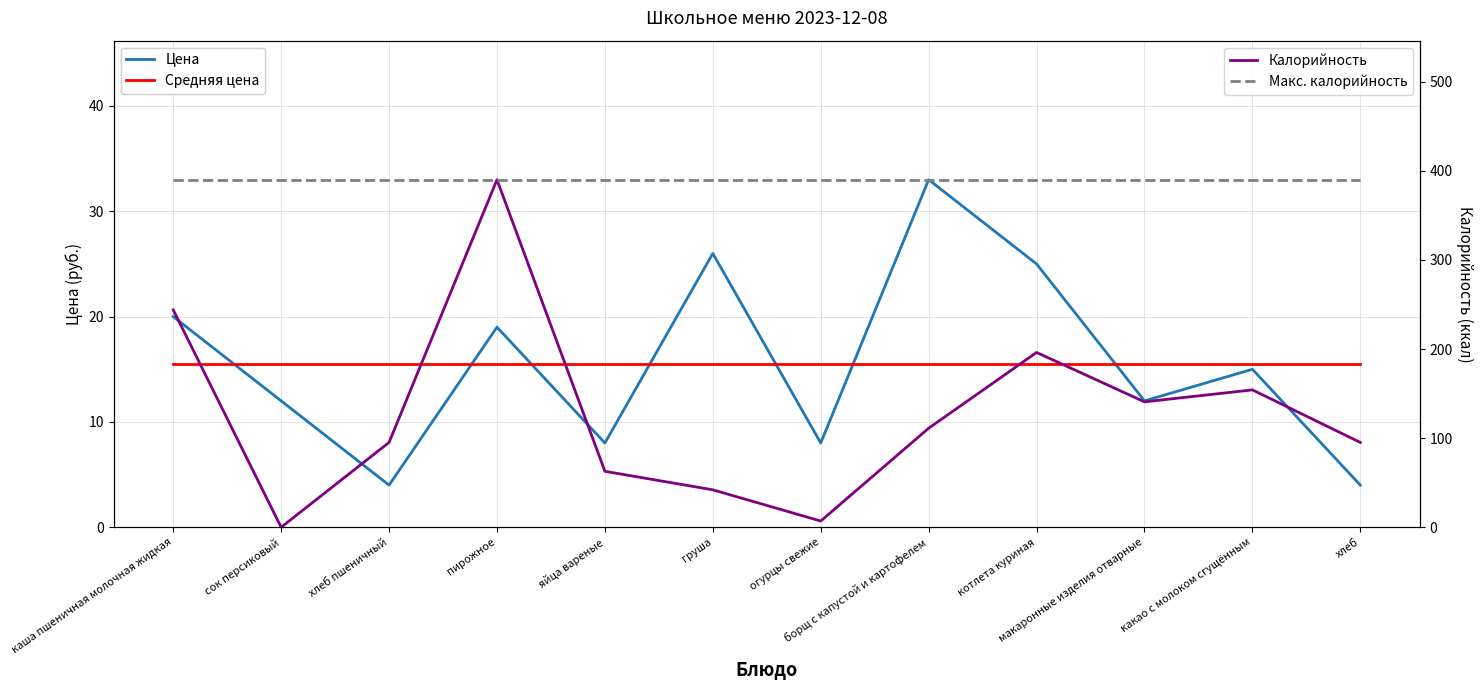

What is the label of the 1st point from the right?

хлеб